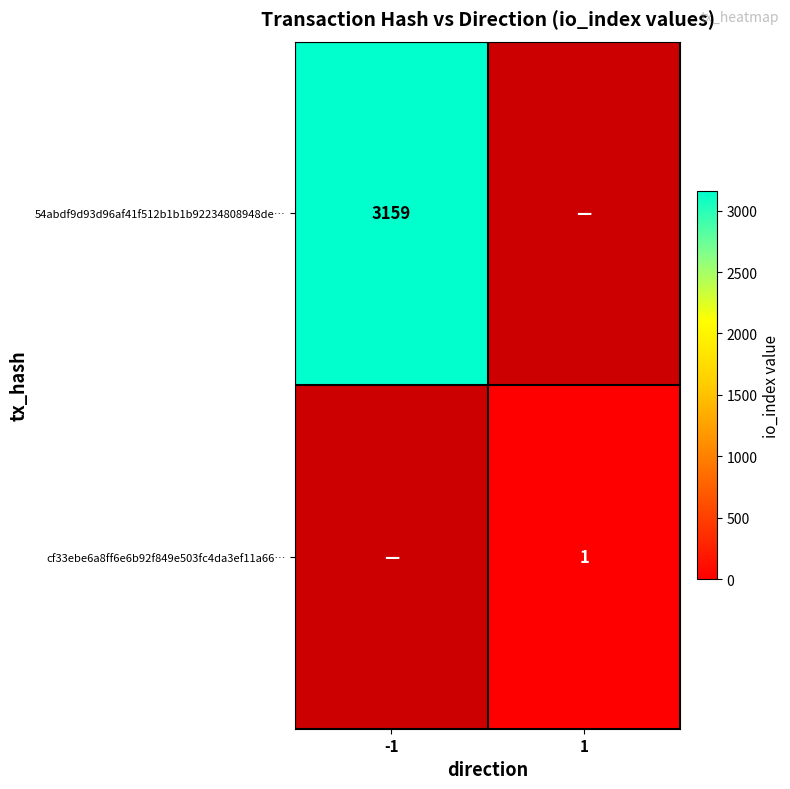

Which has a higher value, 1 or -1?

-1